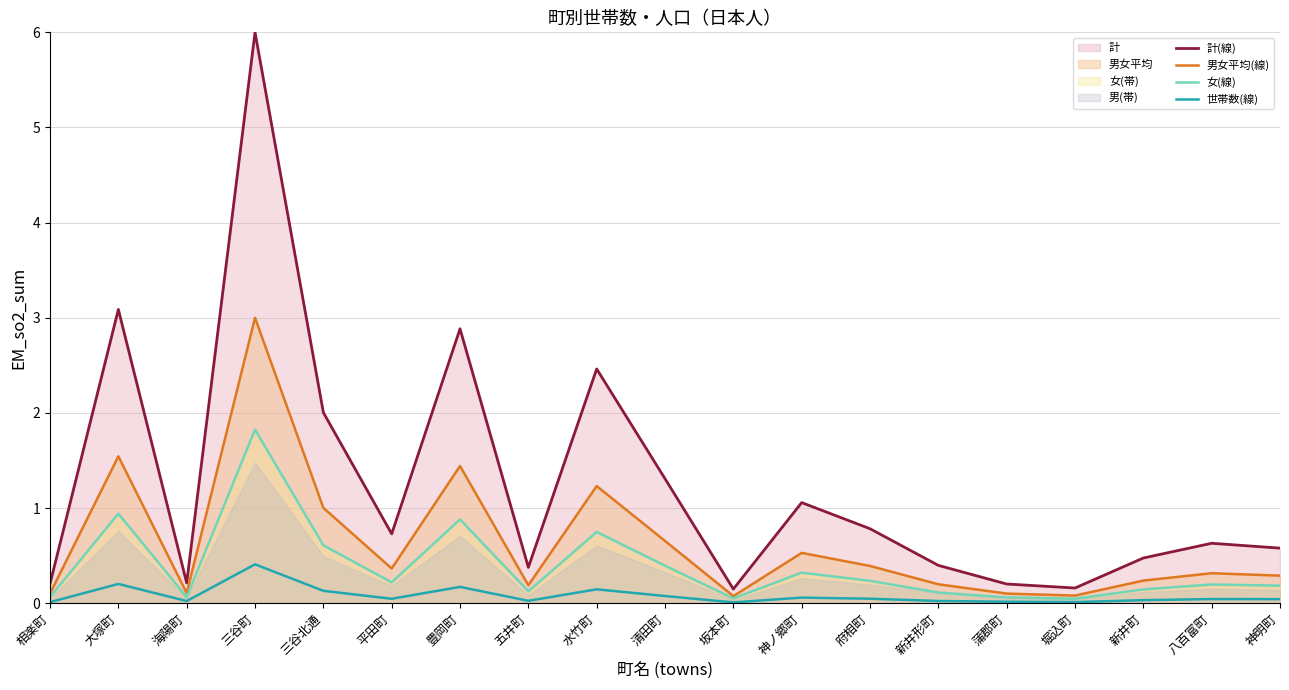

What is the difference between the maximum and minimum values in the 計(線) series?

5.9